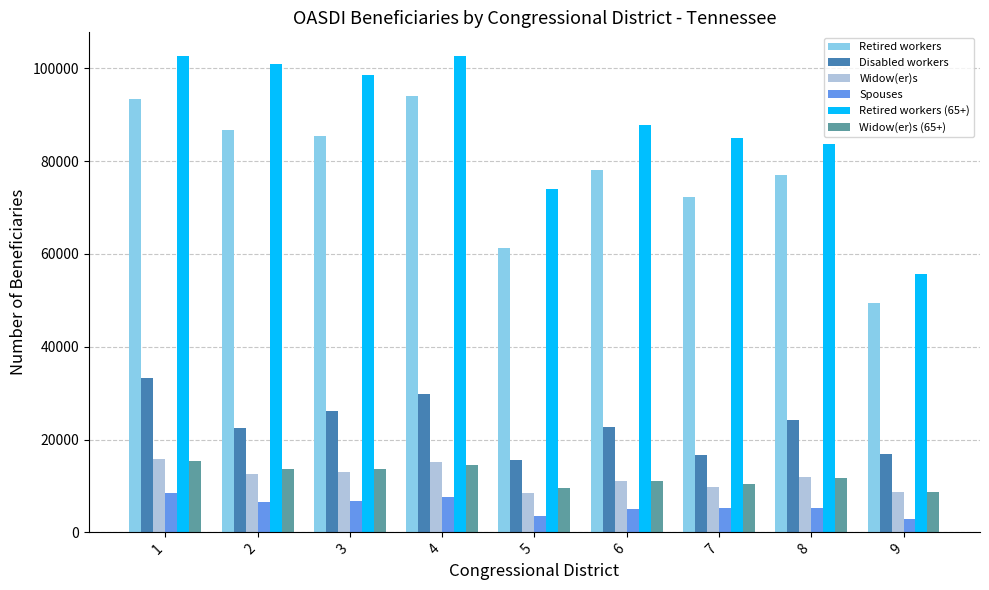

What is the spread (max minus min) of values at 2?

94221